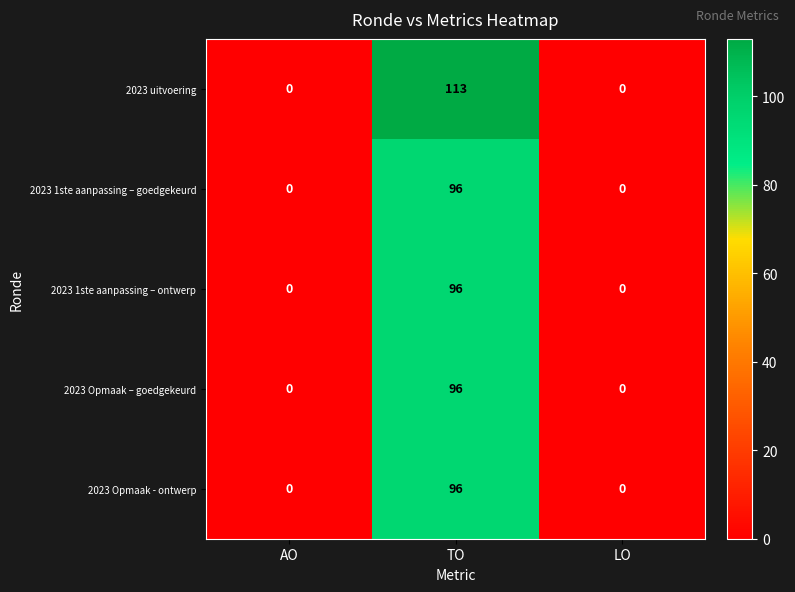

Reading left to right, list all the values displayed in this chart.

2023 uitvoering: 0	113	0
2023 1ste aanpassing – goedgekeurd: 0	96	0
2023 1ste aanpassing – ontwerp: 0	96	0
2023 Opmaak – goedgekeurd: 0	96	0
2023 Opmaak - ontwerp: 0	96	0